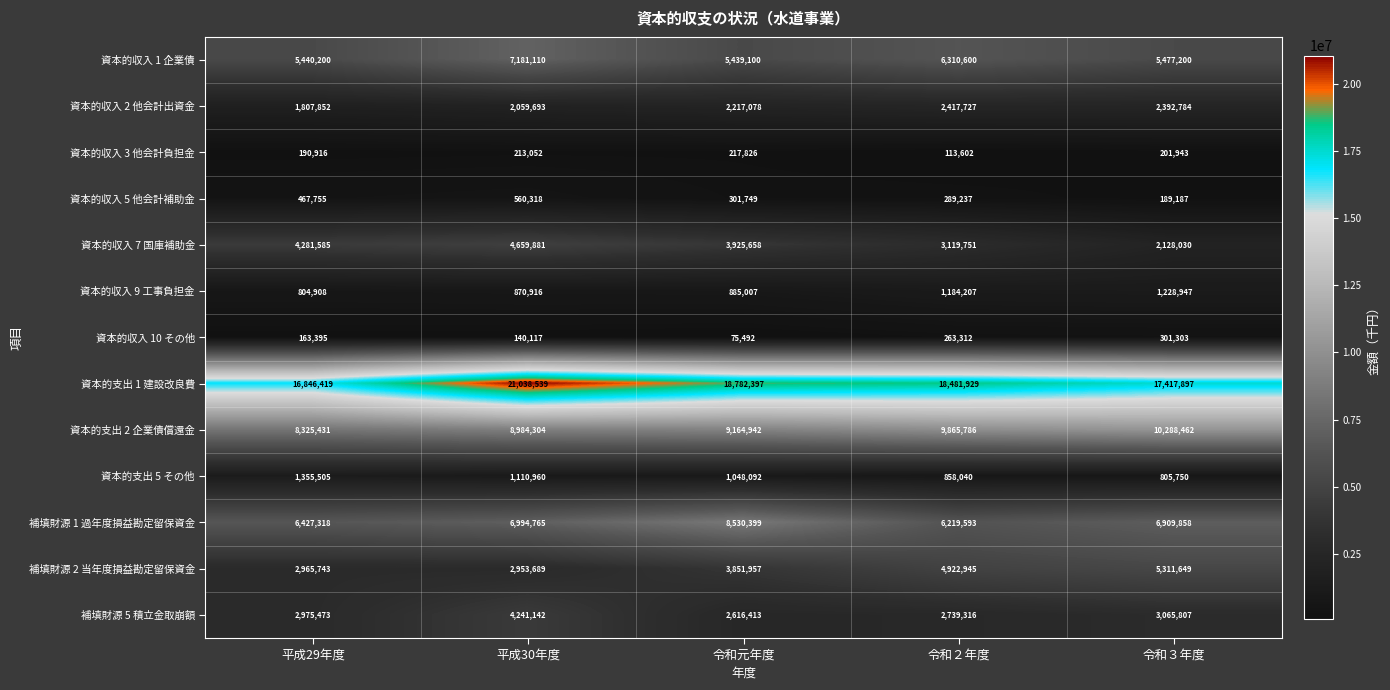

What is the total value across all series at 平成30年度?

61008486